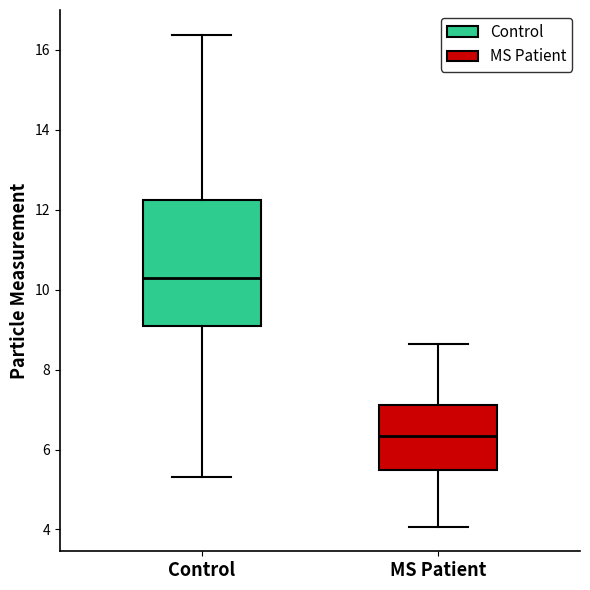

Reading left to right, transcribe this box plot: for each box, give where its median line is, the range the box spans, and where its two whiskers end, as read against the y-axis. The values are not printed on the chart, so give them approximately, as read against the axis.

Control: median 10.2, box 9.0 to 12.2, whiskers 5.4 to 16.4
MS Patient: median 6.4, box 5.4 to 7.2, whiskers 4.0 to 8.6